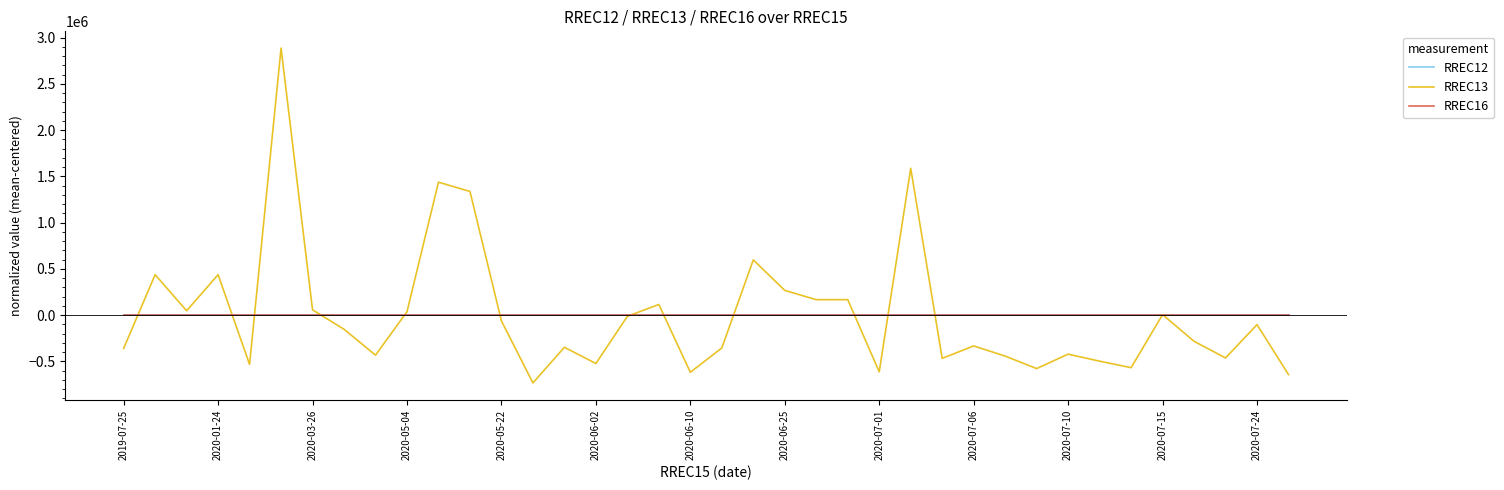

Which series has the largest range (max minus min)?

RREC13